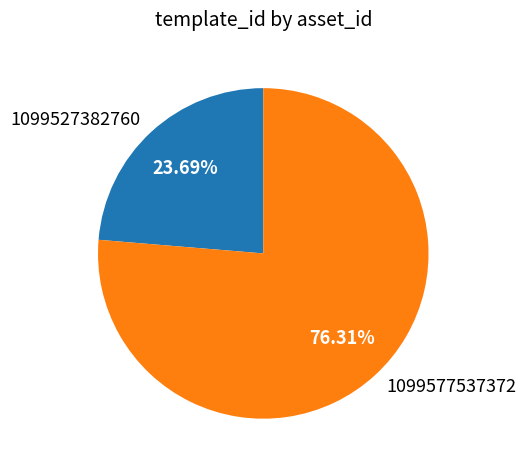

Which category accounts for the majority?

1099577537372